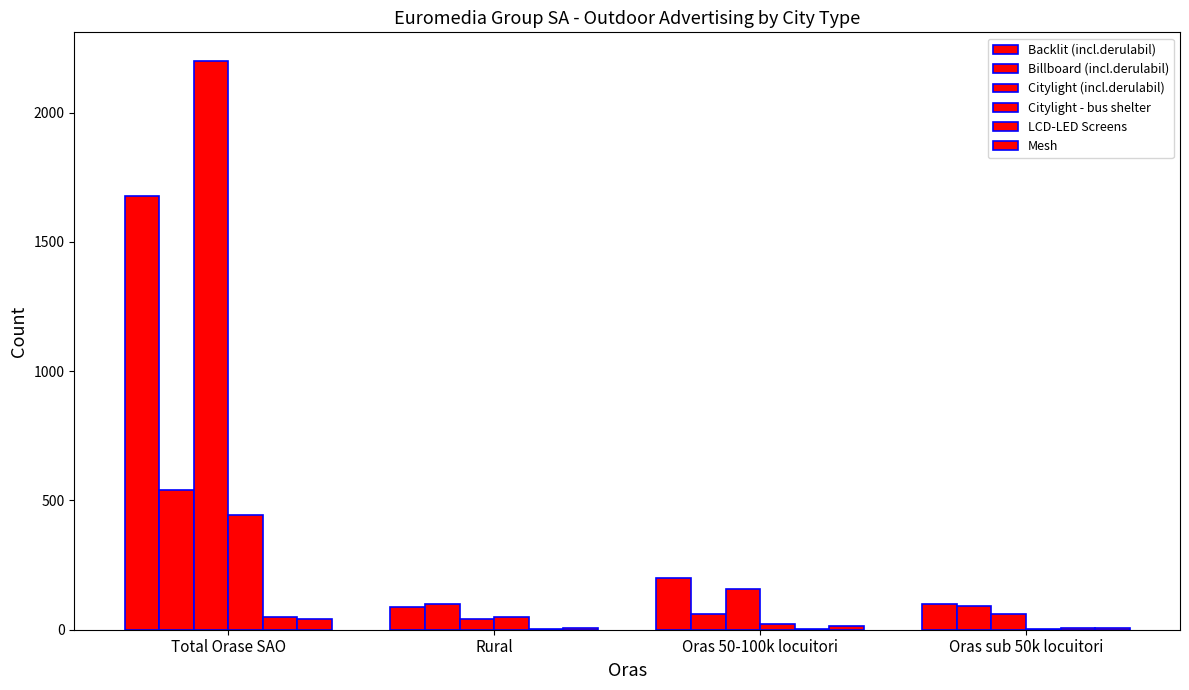

Reading left to right, transcribe all the data shown in this chart.

Backlit (incl.derulabil): 1678	88	199	99
Billboard (incl.derulabil): 541	99	61	91
Citylight (incl.derulabil): 2201	40	157	59
Citylight - bus shelter: 445	50	22	3
LCD-LED Screens: 50	1	3	6
Mesh: 41	7	15	8